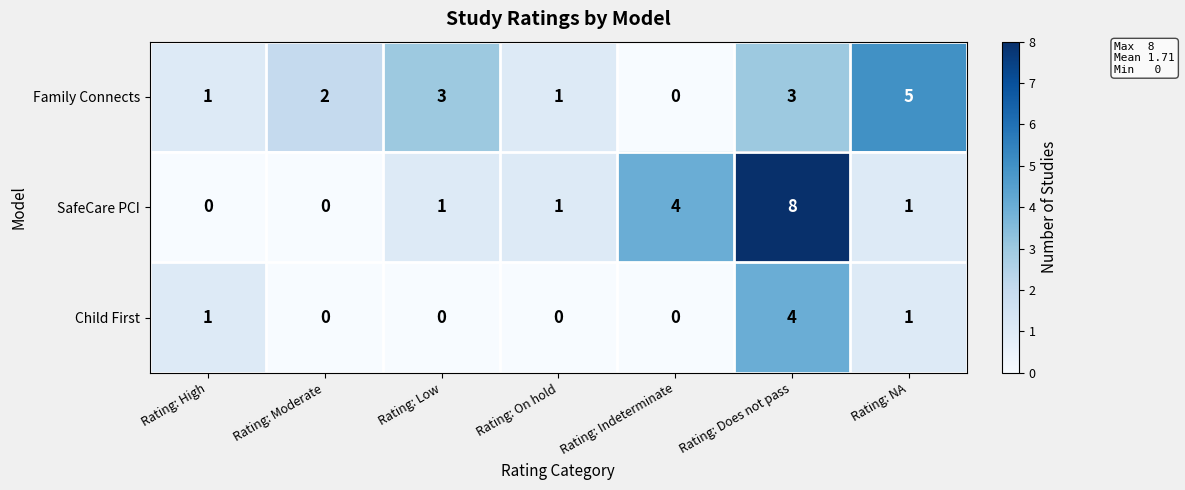

Is it true that Child First equals 0 at Rating: On hold?

True